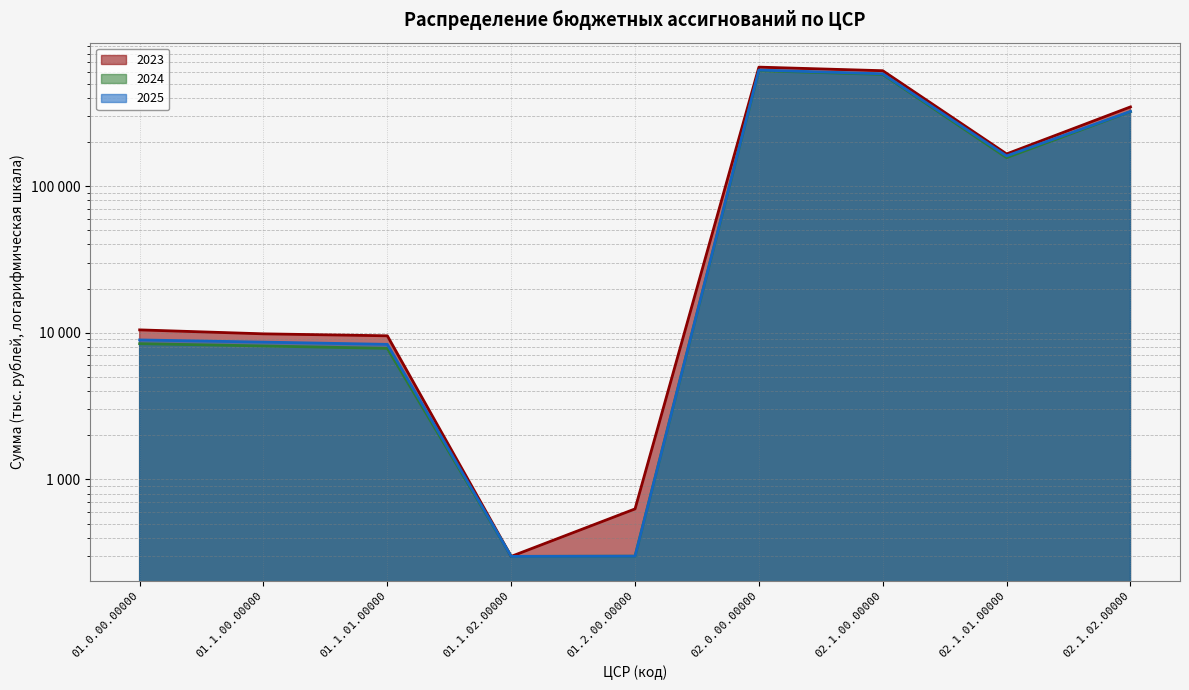

Where is the first local minimum for 2024?

01.1.02.00000